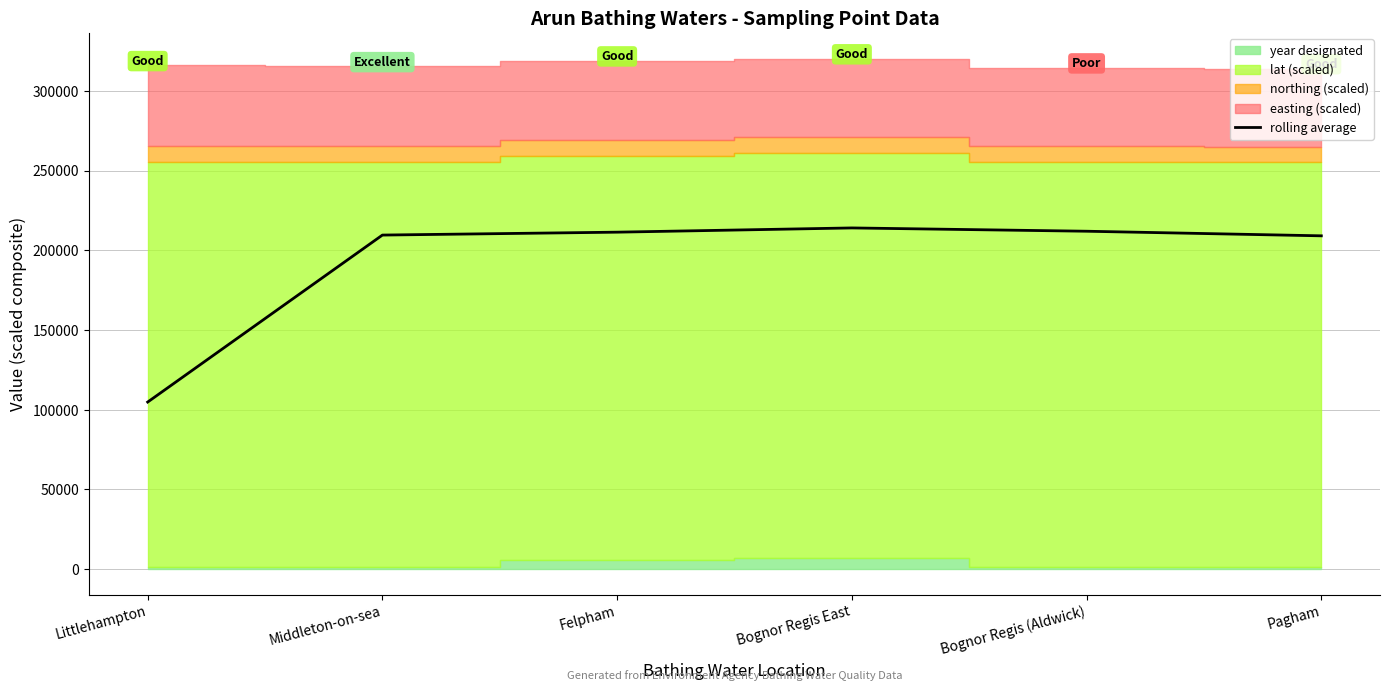

What is the average value?

193456.4